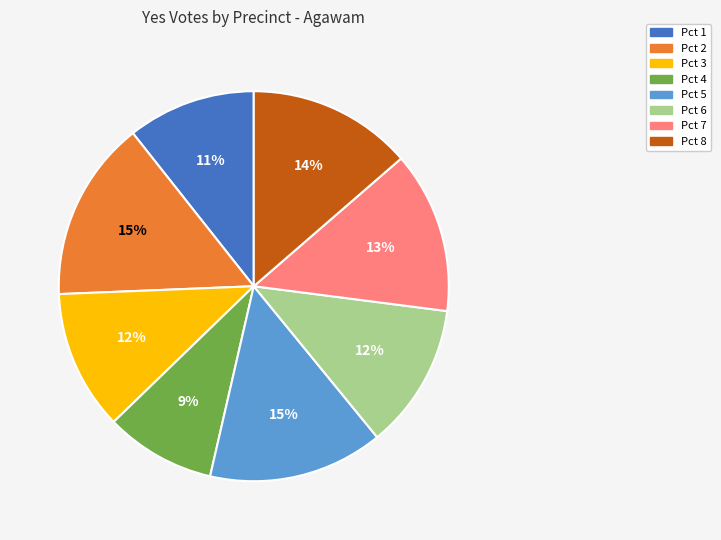

To the nearest percent, what is the average slice percentage?

12%